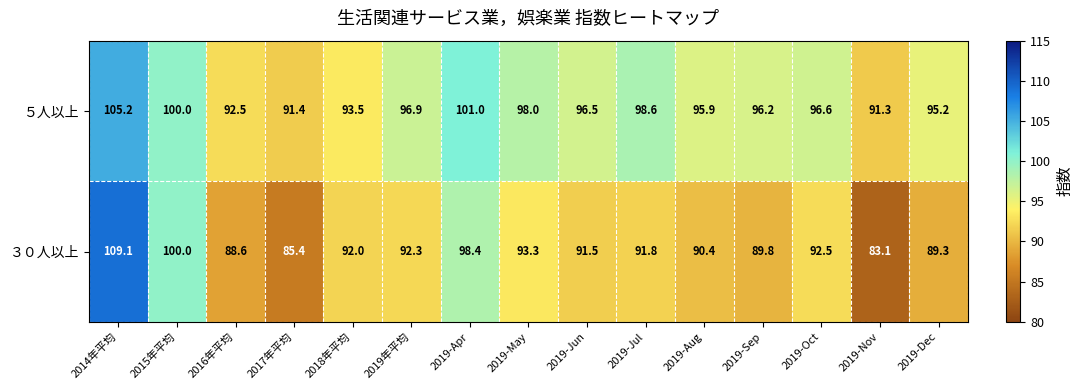

What is the spread (max minus min) of values at 2019-Dec?

5.9